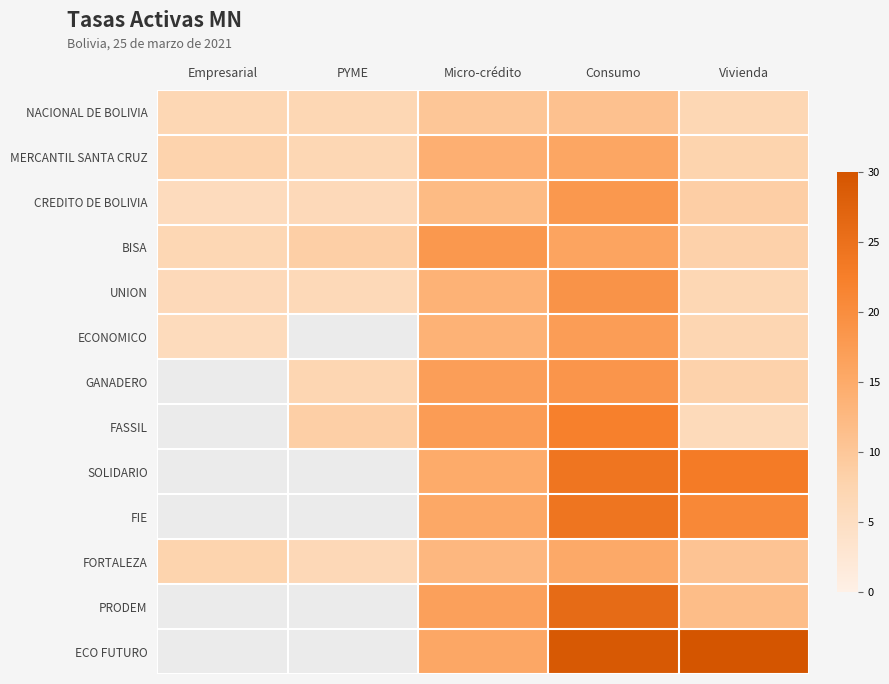

At which category is the sum across all series the highest?

Consumo